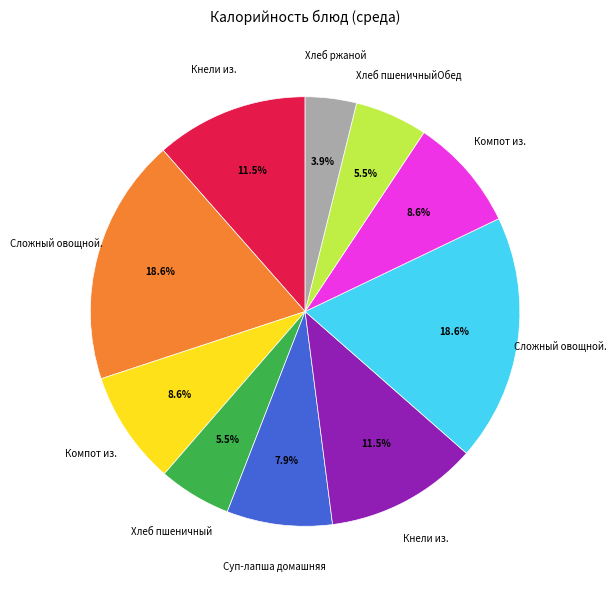

To the nearest percent, what is the difference between the largest and smallest slice percentages?

15%